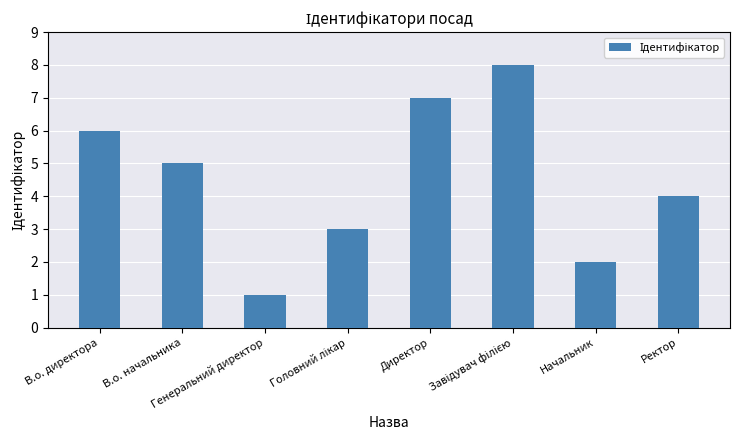

What is the difference between the maximum and minimum values?

7